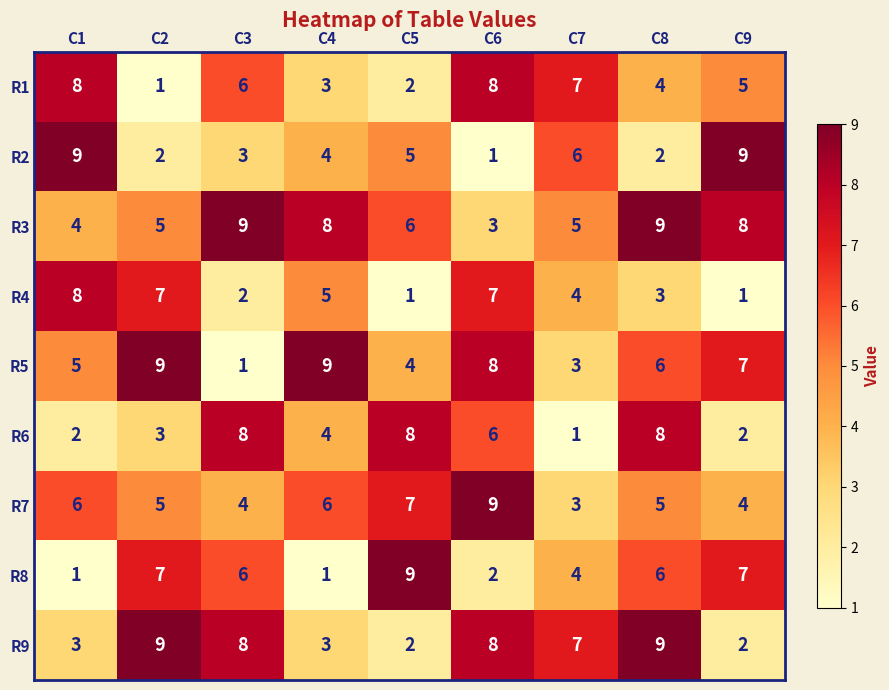

What is the maximum value for R5?

9